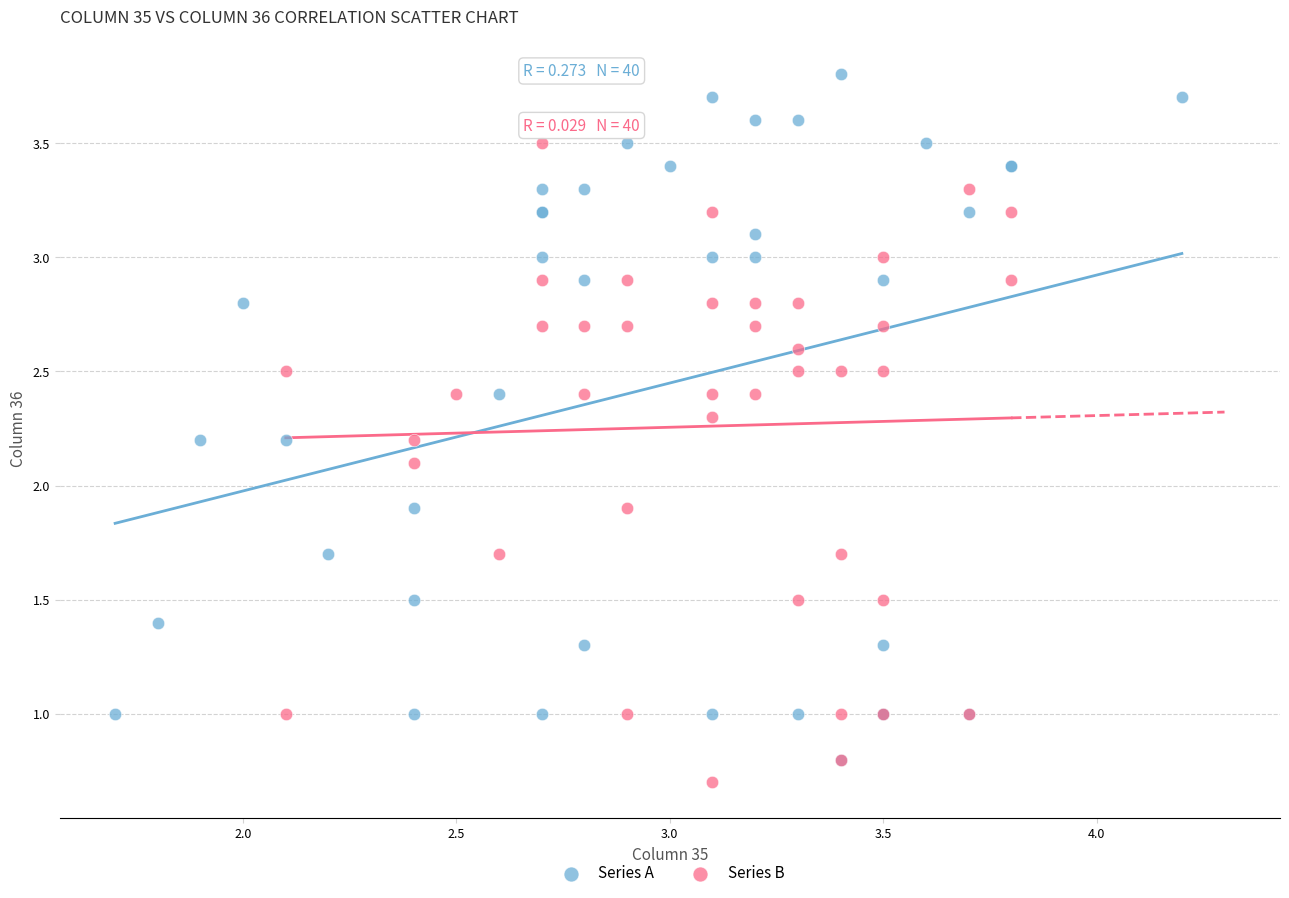

Which series has the widest spread of Y values?

Series A